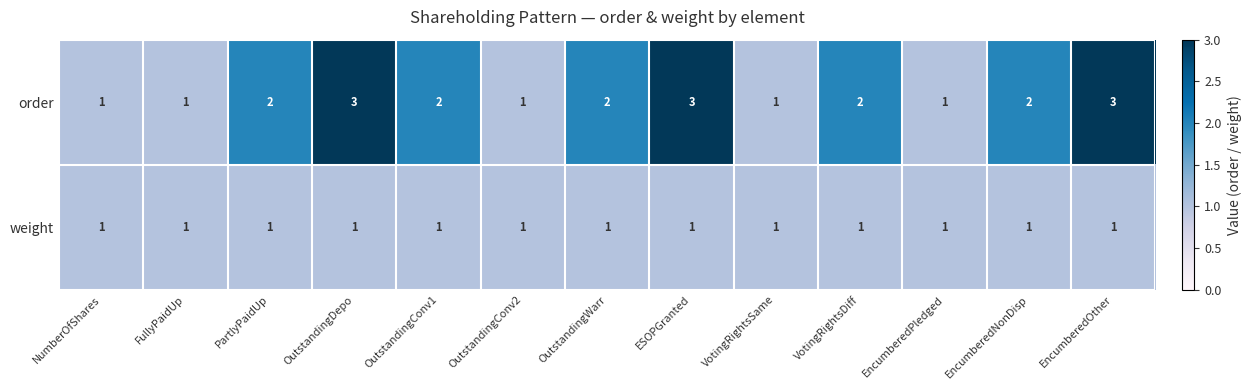

What is the sum of all order values?

24